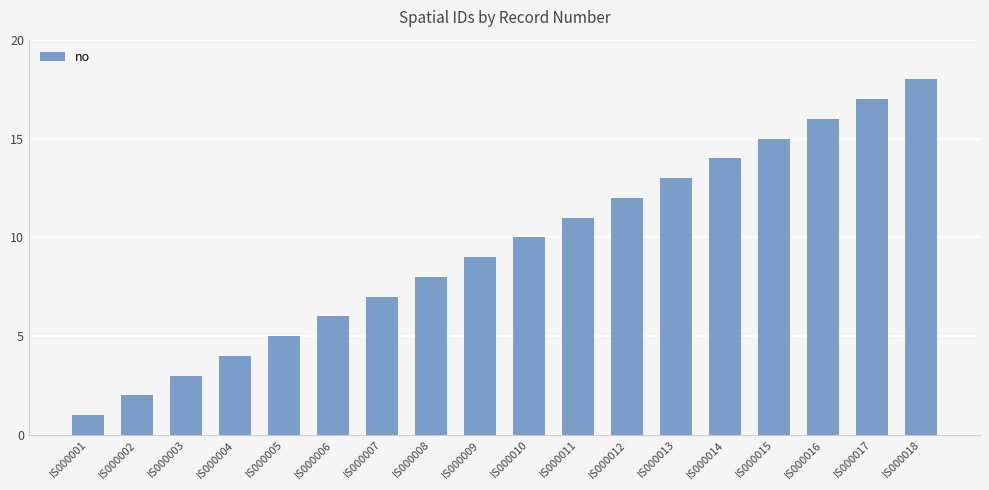

List the labels in order of value, smallest first.

IS000001, IS000002, IS000003, IS000004, IS000005, IS000006, IS000007, IS000008, IS000009, IS000010, IS000011, IS000012, IS000013, IS000014, IS000015, IS000016, IS000017, IS000018